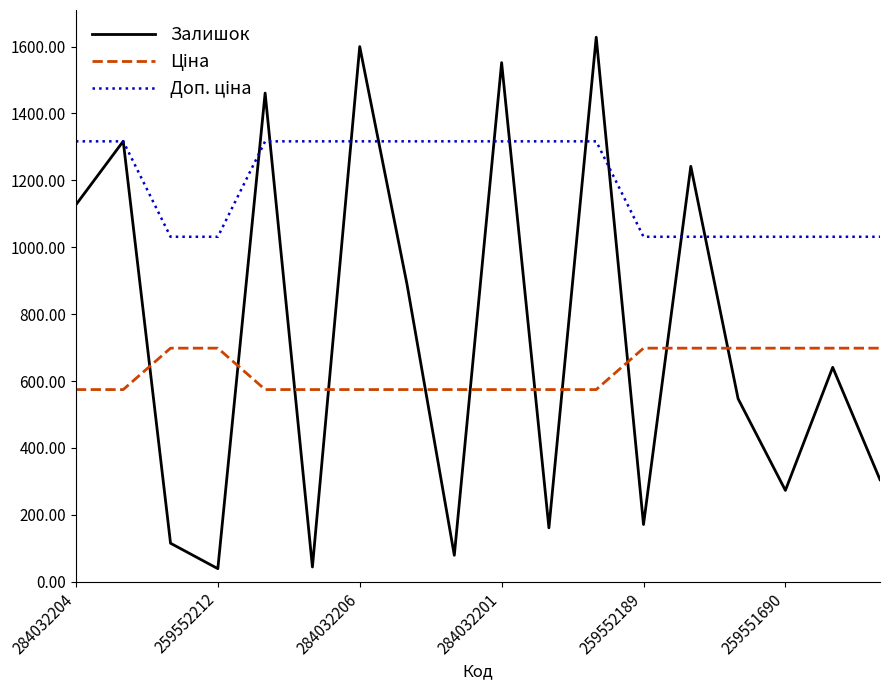

Which series has the largest range (max minus min)?

Залишок